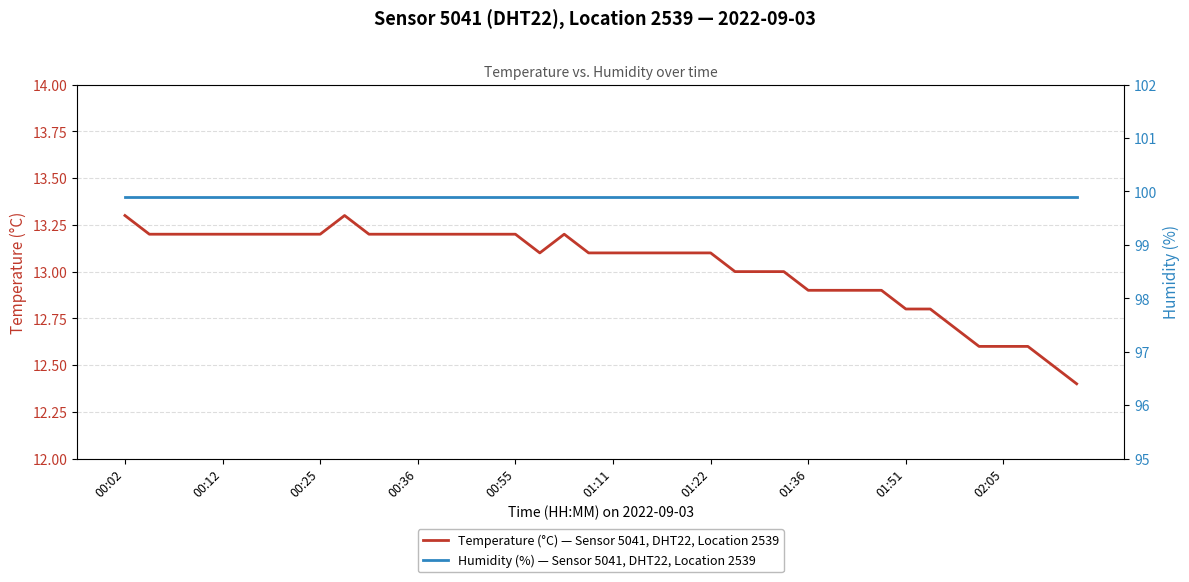

What is the maximum value shown in the chart?

99.9